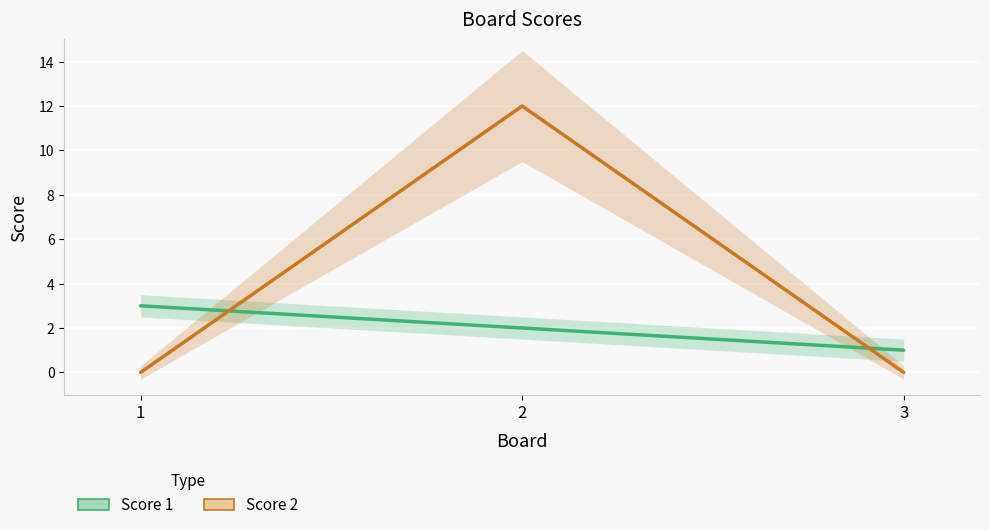

The value of Score 2 at 2 is 19. True or false?

False